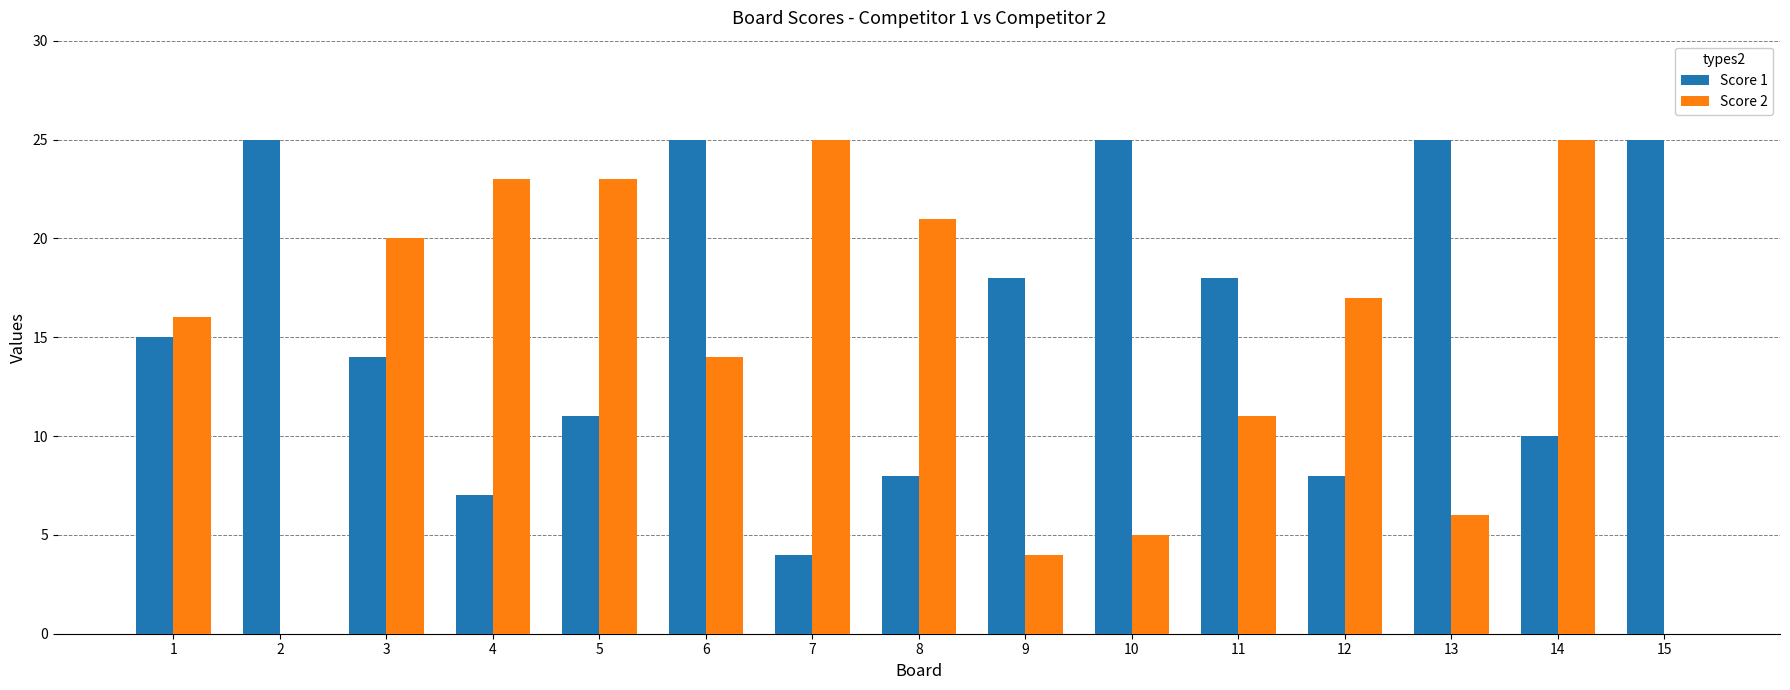

How many groups of bars are there?

15